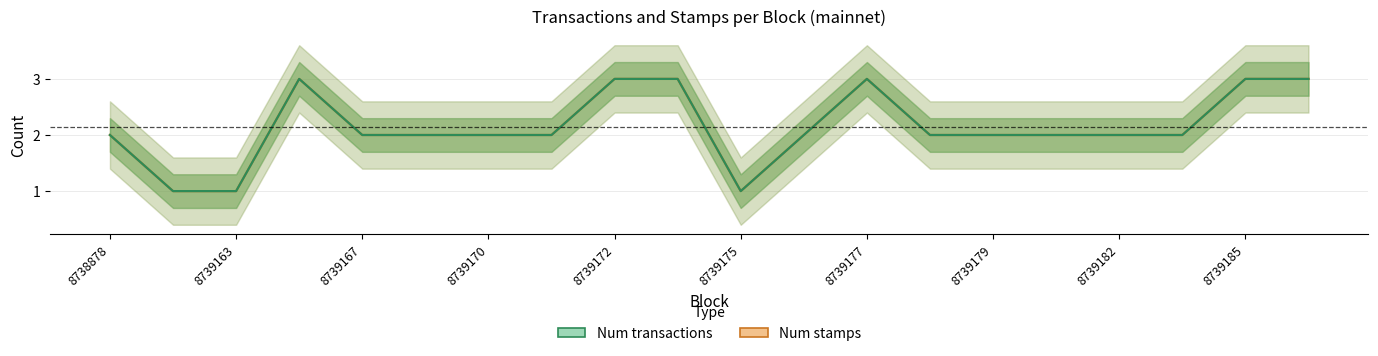

True or false: Num stamps has a value of 1 at 8739177.

False